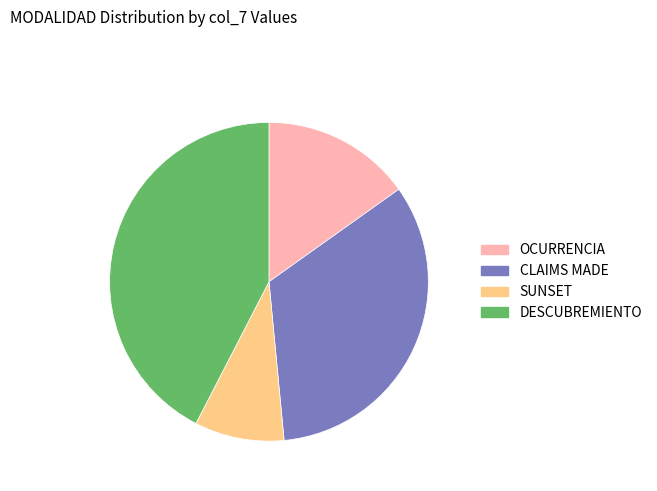

Which category has the biggest portion of the pie?

DESCUBREMIENTO